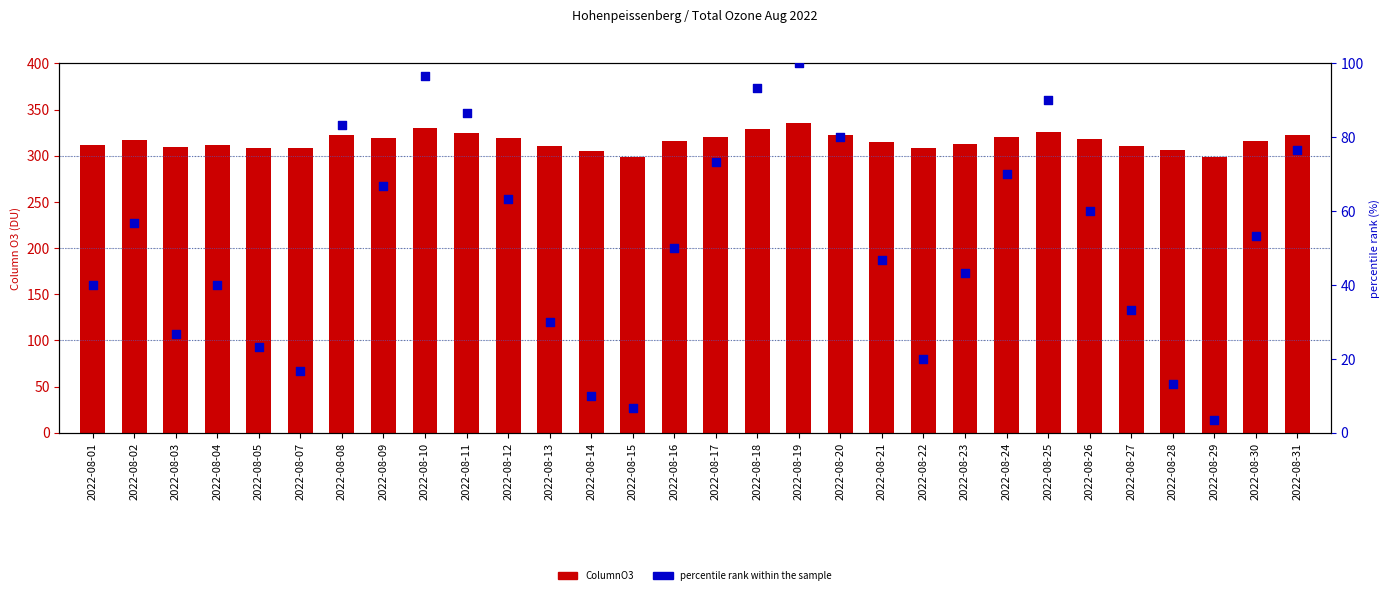

What are all the series names shown in the legend?

ColumnO3, percentile rank within the sample